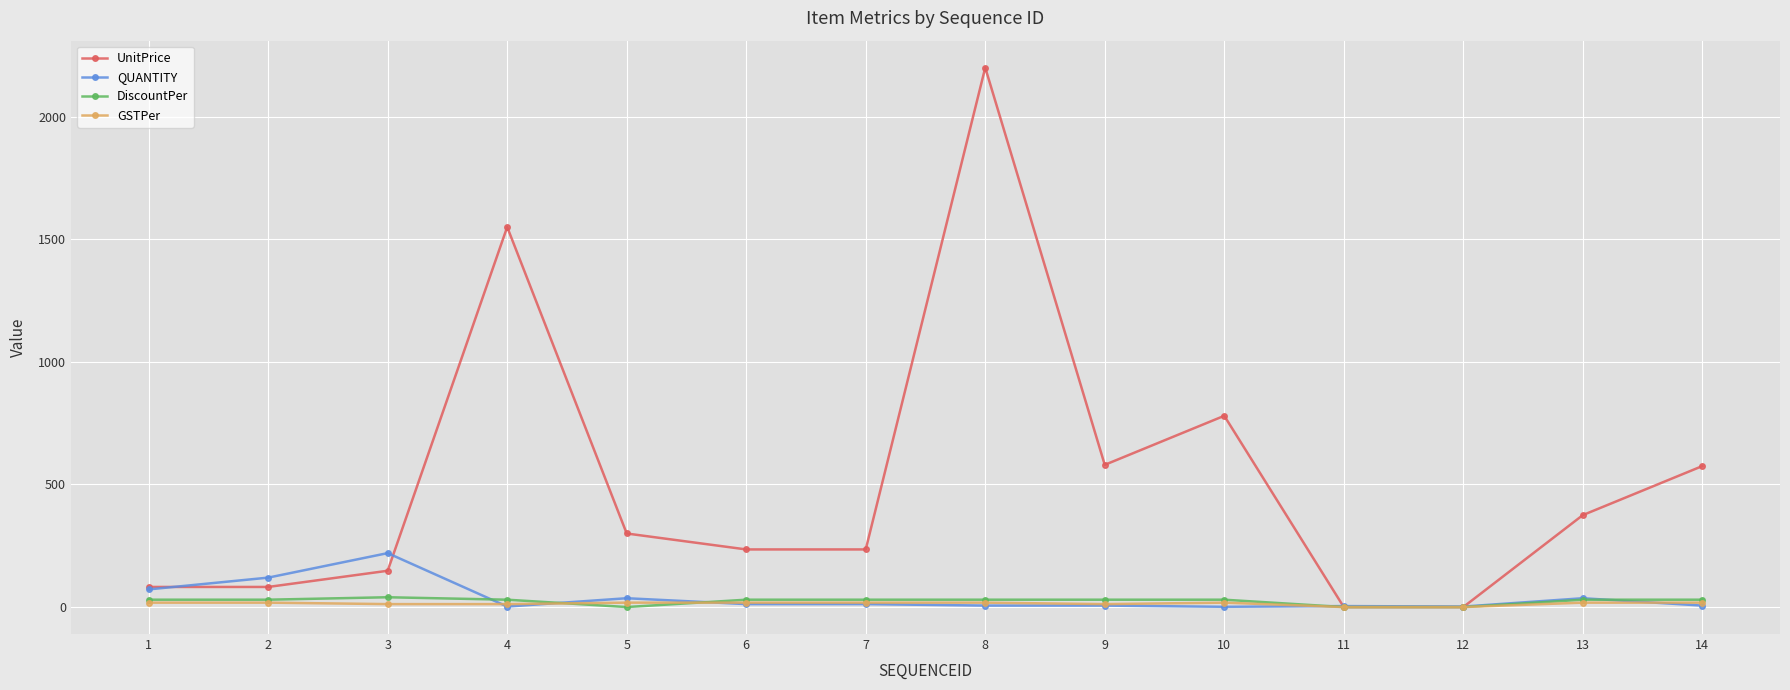

Count the number of data series in this chart.

4